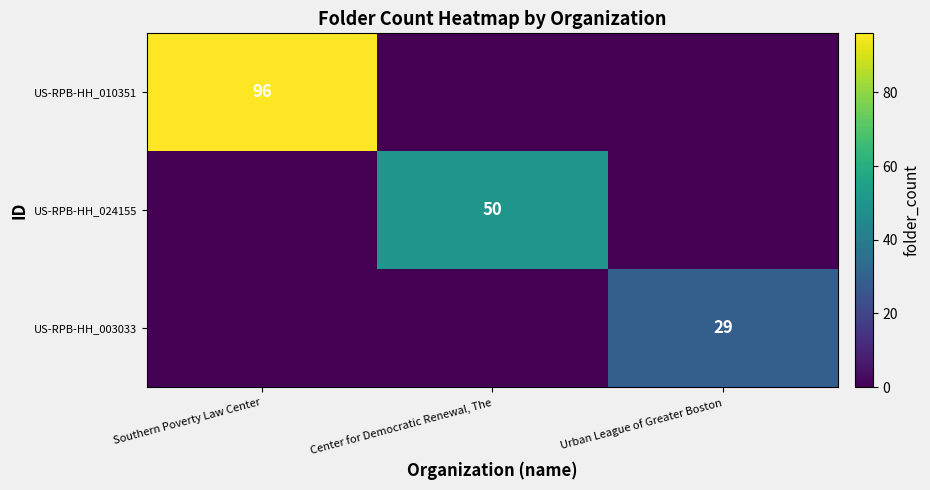

True or false: US-RPB-HH_010351 has a value of 96 at Southern Poverty Law Center.

True